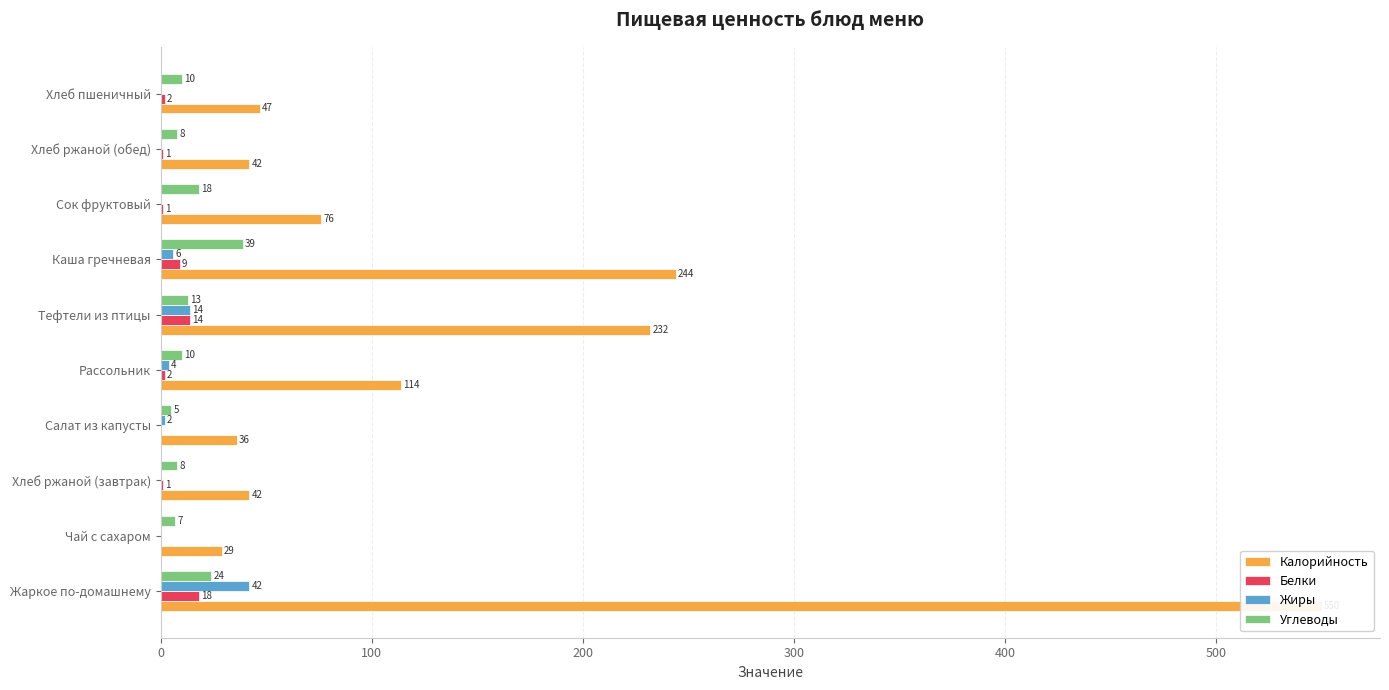

What are all the series names shown in the legend?

Калорийность, Белки, Жиры, Углеводы